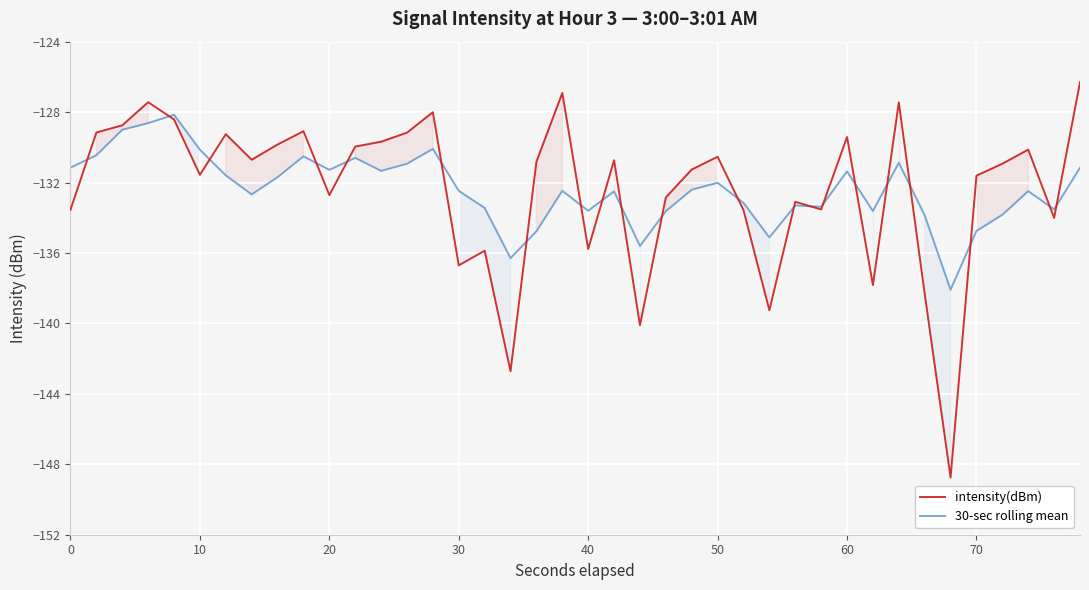

At which label is intensity(dBm) closest to -137?

30